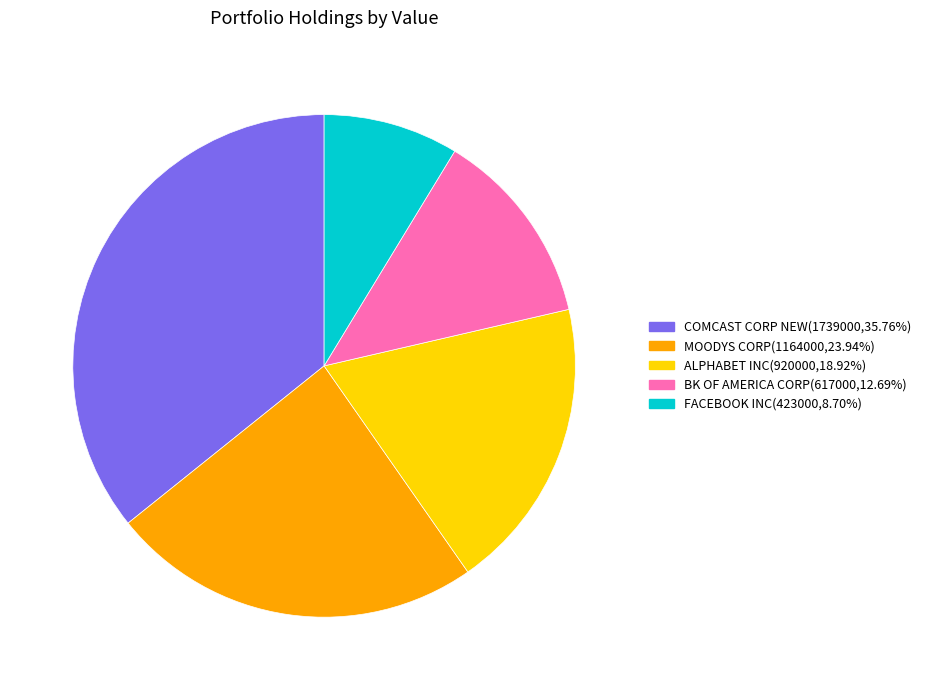

The ALPHABET INC slice represents 19% of the pie. True or false?

True